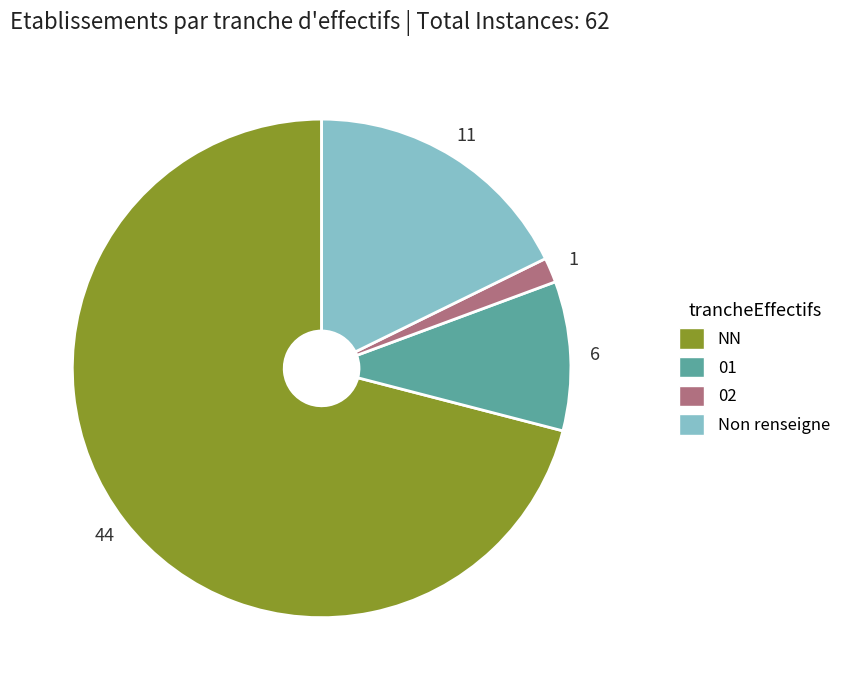

Is there a majority slice in this chart?

Yes